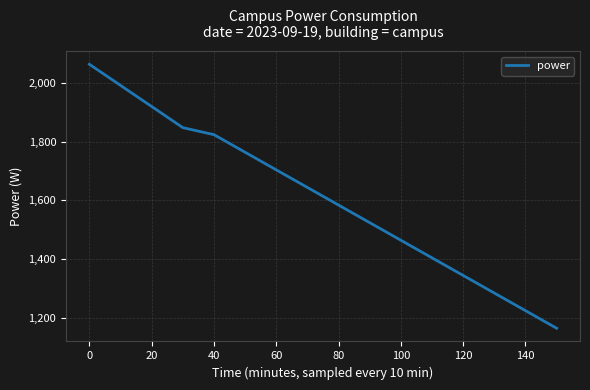

What is the difference between the maximum and minimum values?

900